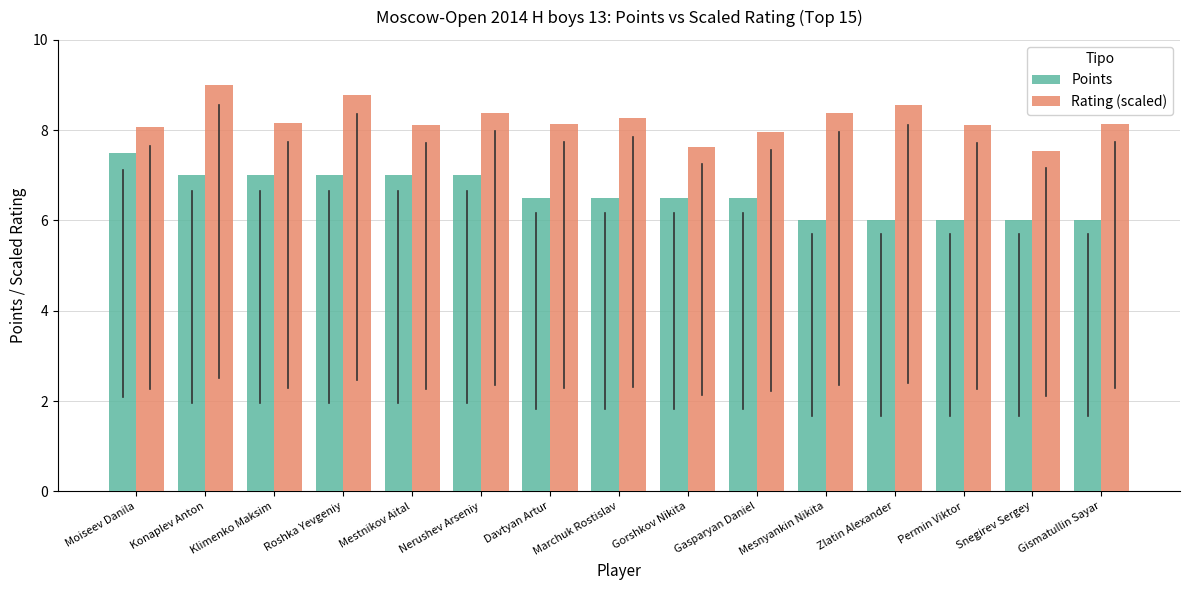

What is the difference between the Rating (scaled) values at Nerushev Arseniy and Gasparyan Daniel?

0.4